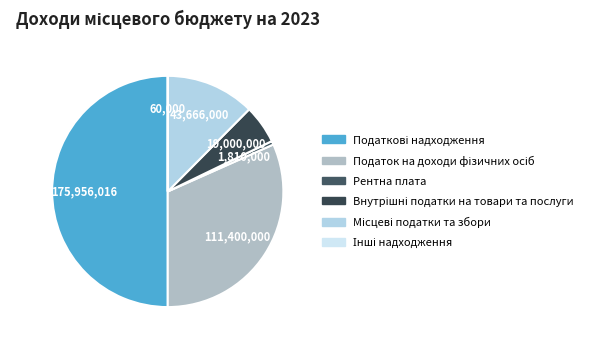

What percentage is the Внутрішні податки на товари та послуги slice, to the nearest percent?

5%